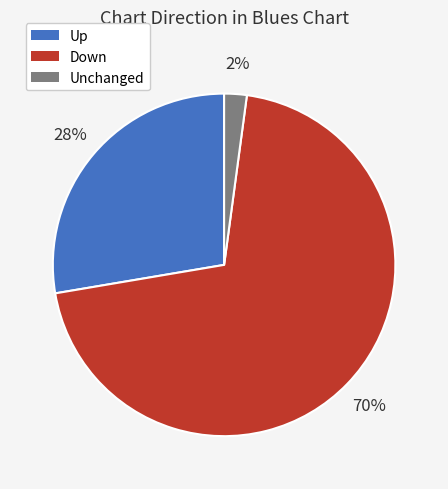

To the nearest percent, what is the average slice percentage?

33%